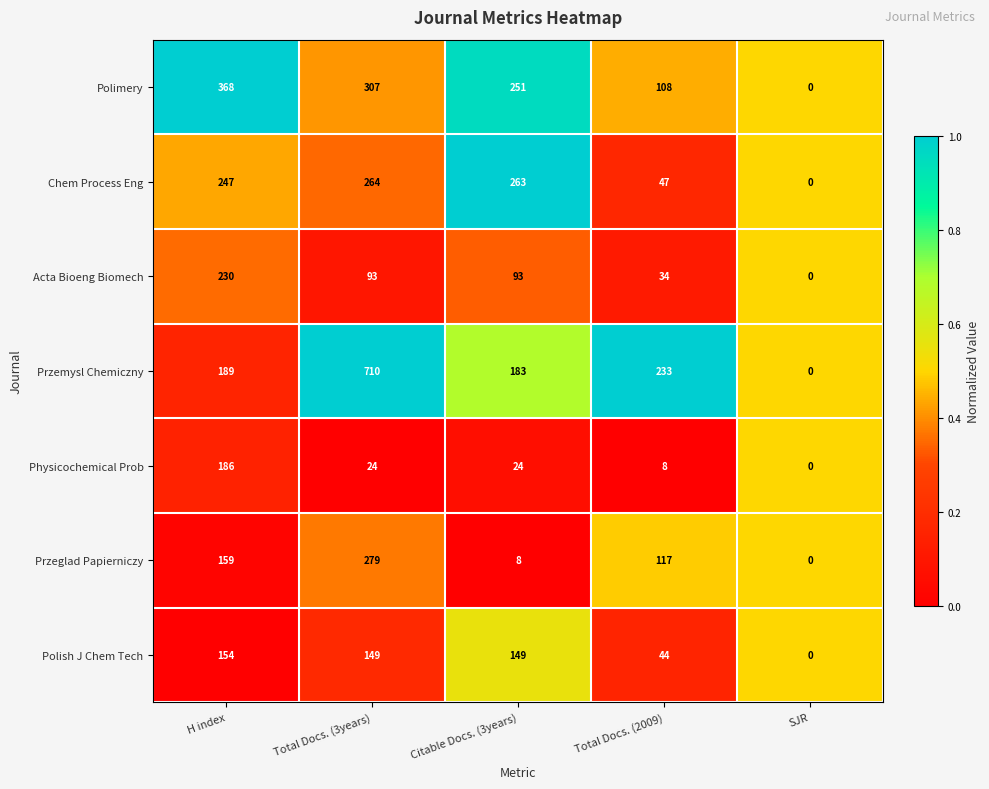

Which series has the widest spread of values?

Przemysl Chemiczny